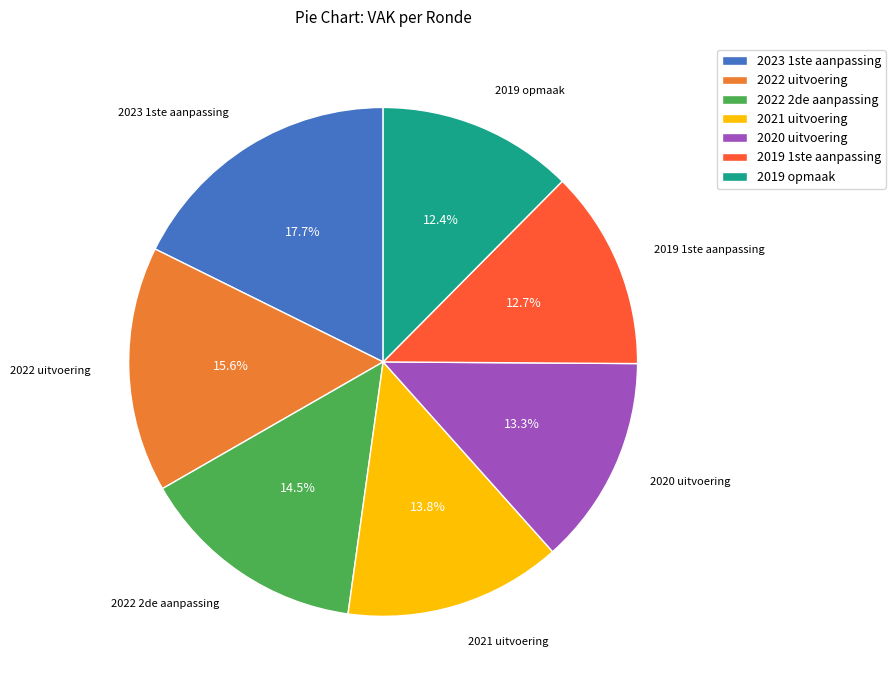

Combined, do 2022 2de aanpassing and 2020 uitvoering account for over 50%?

No